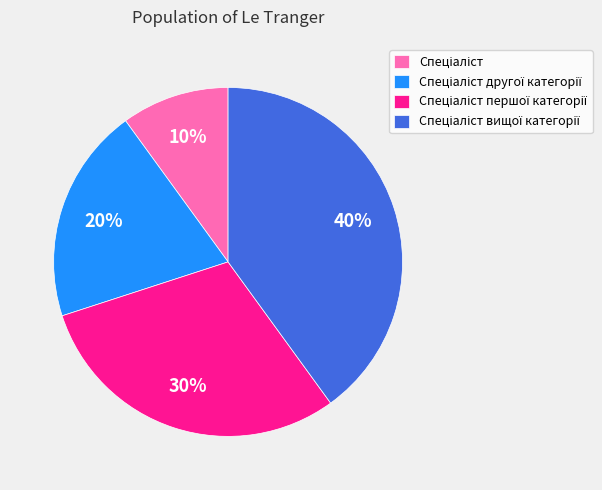

Is there a majority slice in this chart?

No